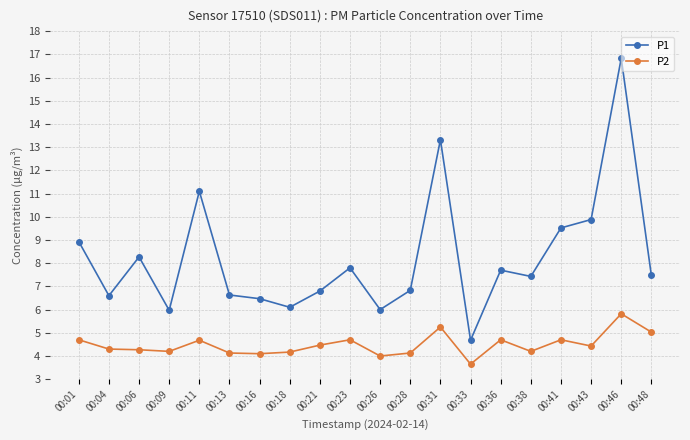

Is it true that P1 equals 5.1 at 00:48?

False